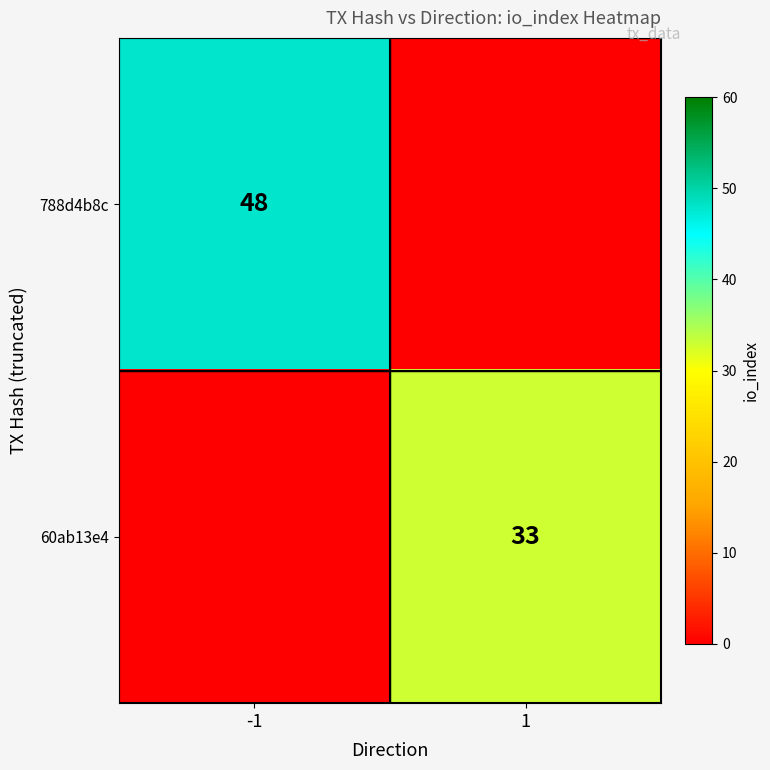

The 788d4b8c series shows 27 at -1. True or false?

False